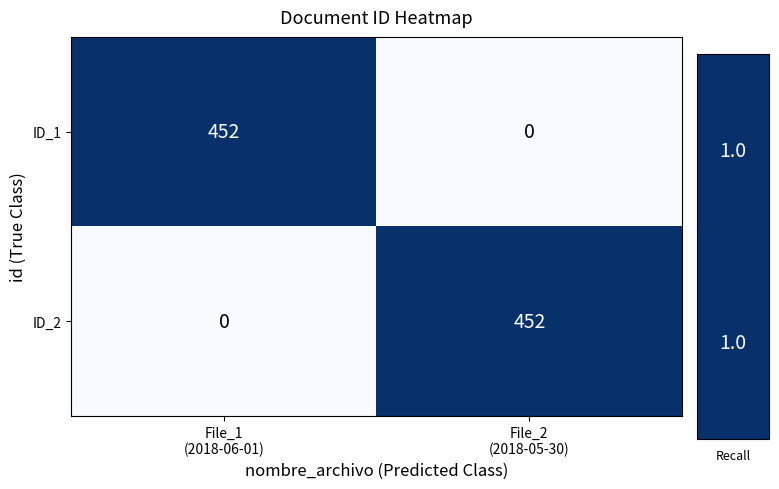

How many positive values does the ID_1 series have?

1